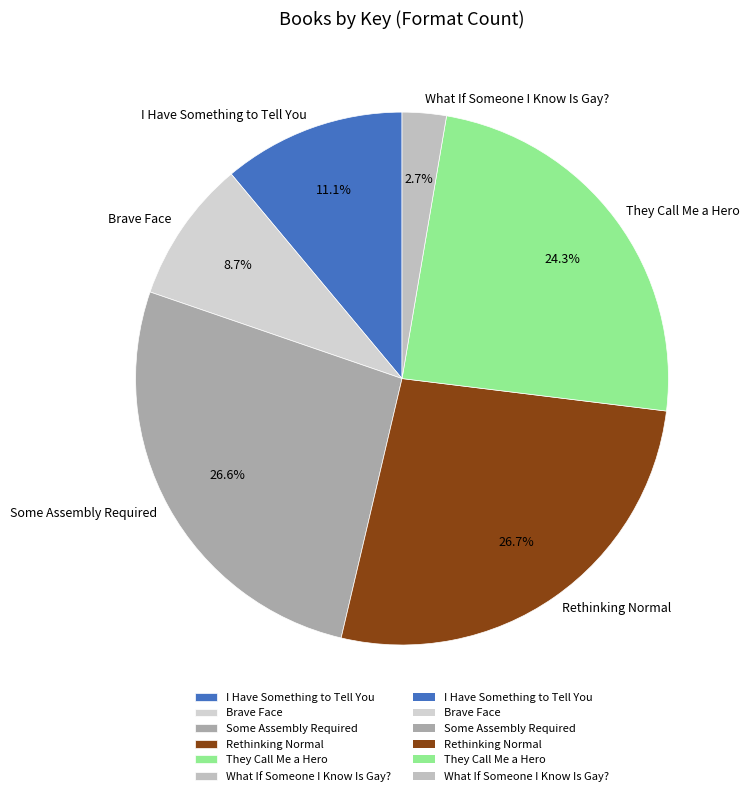

To the nearest percent, what percentage of the pie is Rethinking Normal?

27%